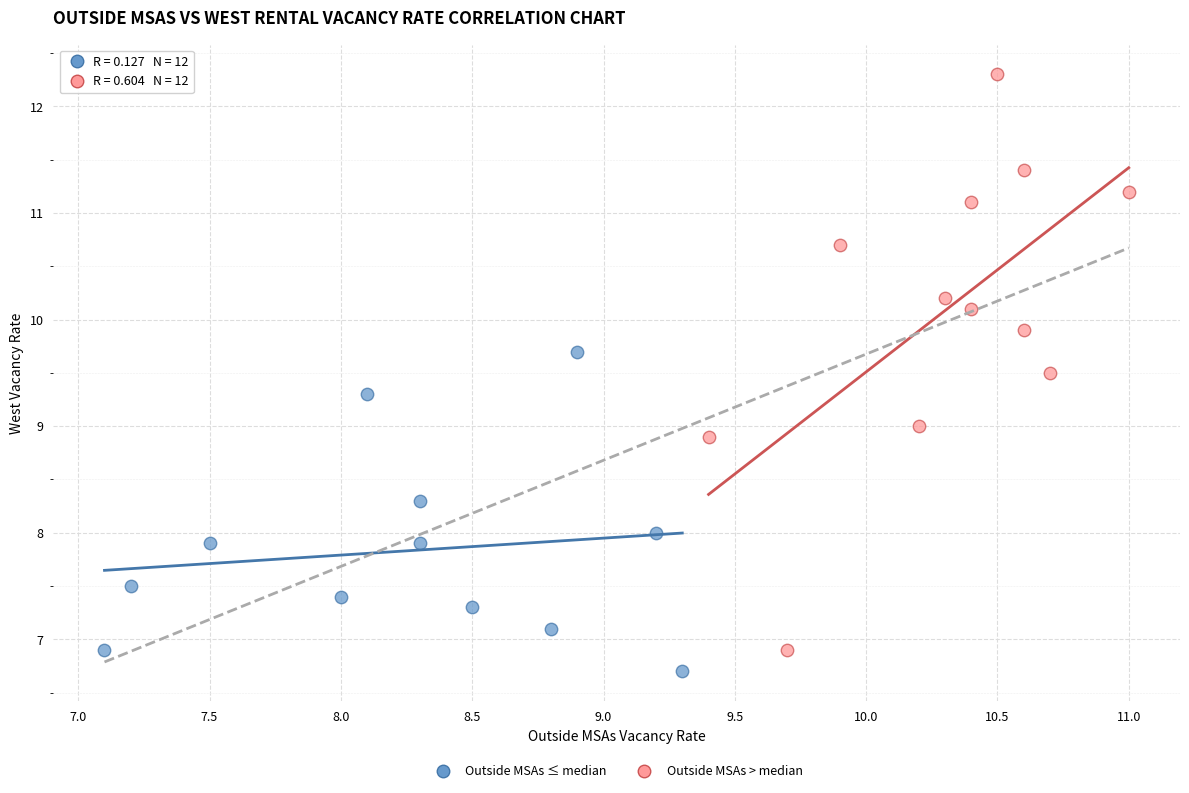

Which series reaches the maximum Y coordinate?

Outside MSAs > median